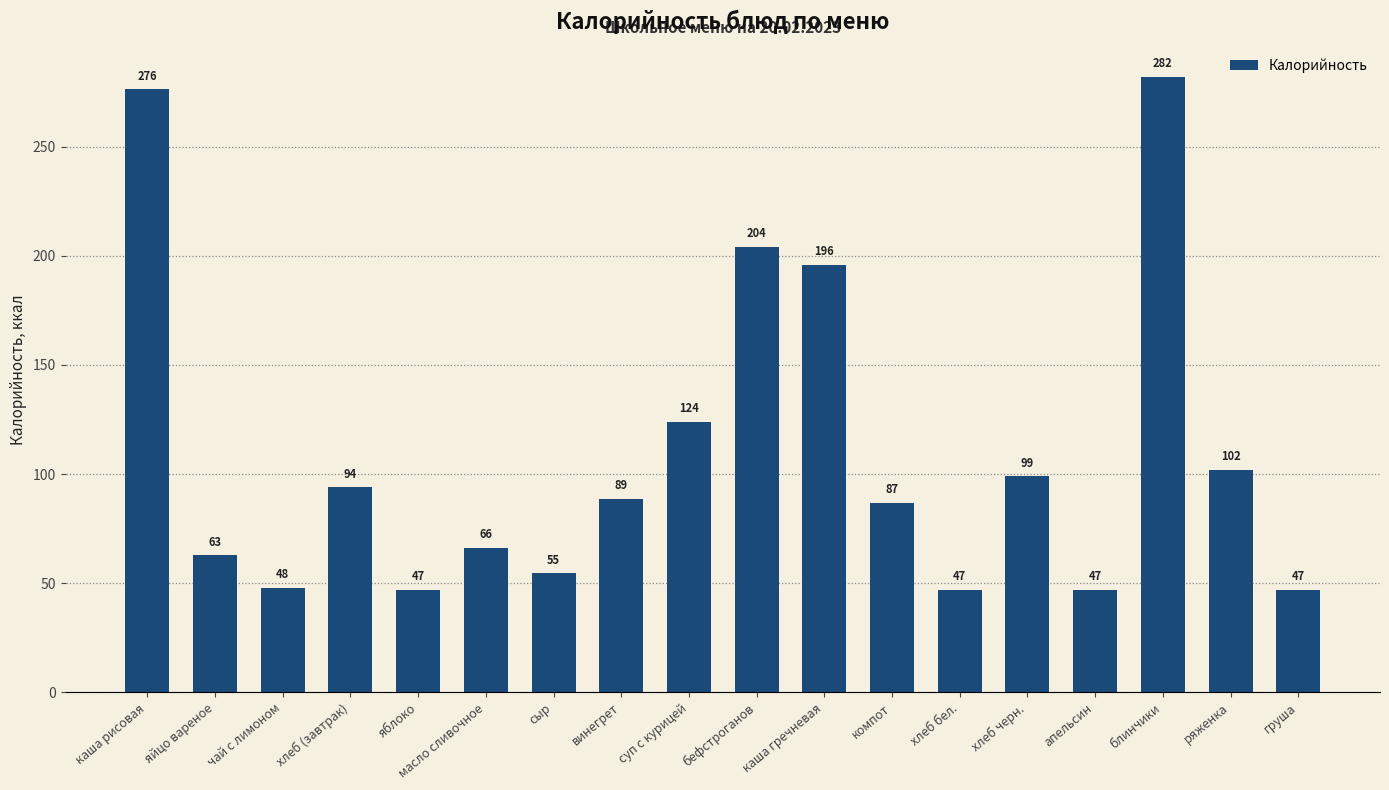

What is the difference between the maximum and second lowest values?

234.9